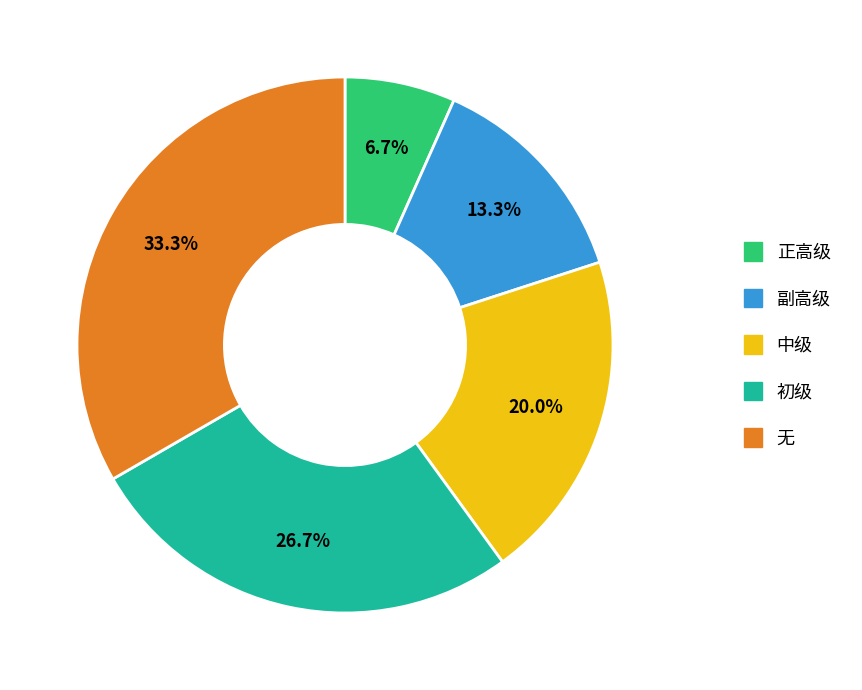

How many segments does this pie chart have?

5